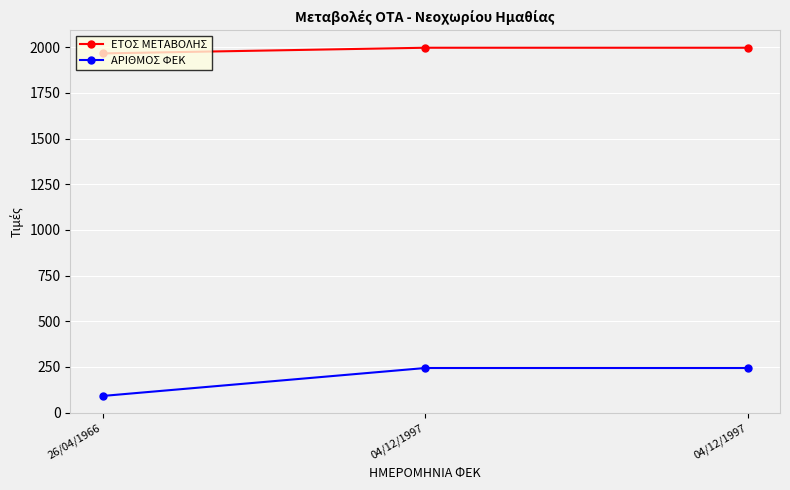

The value of ΑΡΙΘΜΟΣ ΦΕΚ at 04/12/1997 is 360. True or false?

False